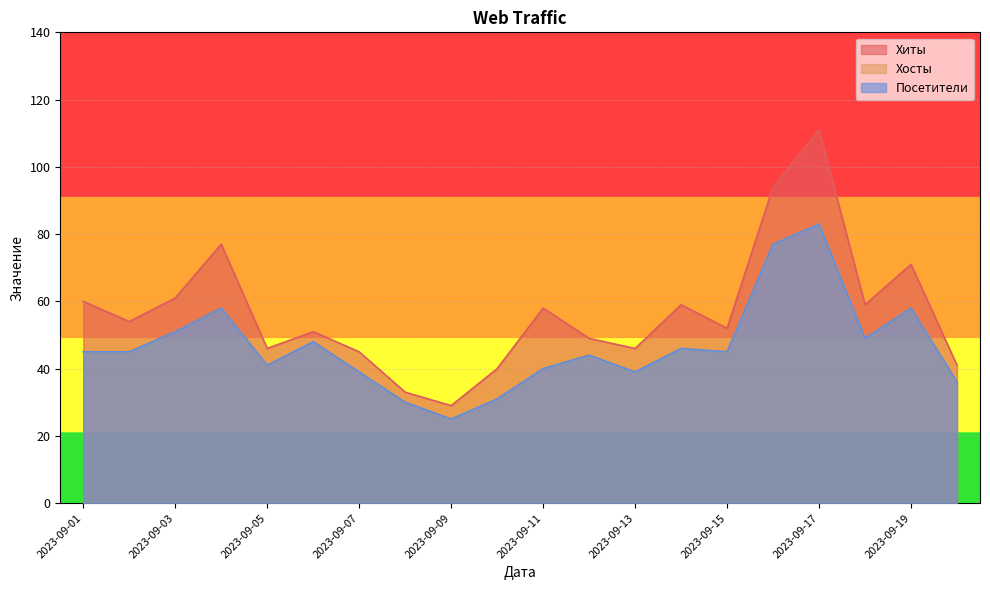

At which label does Посетители reach its minimum?

2023-09-09